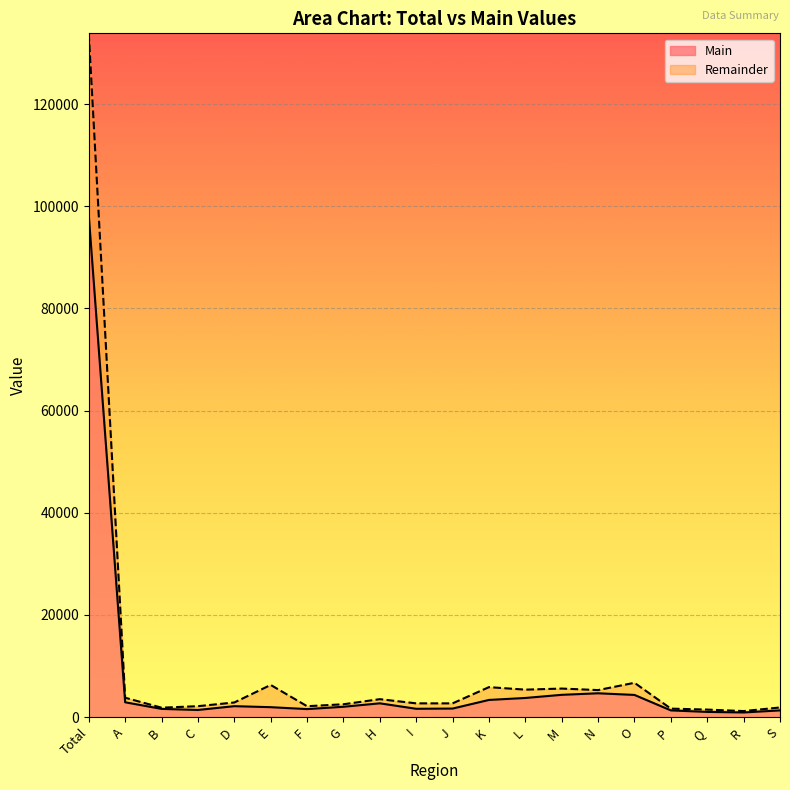

At which category is the sum across all series the highest?

Total